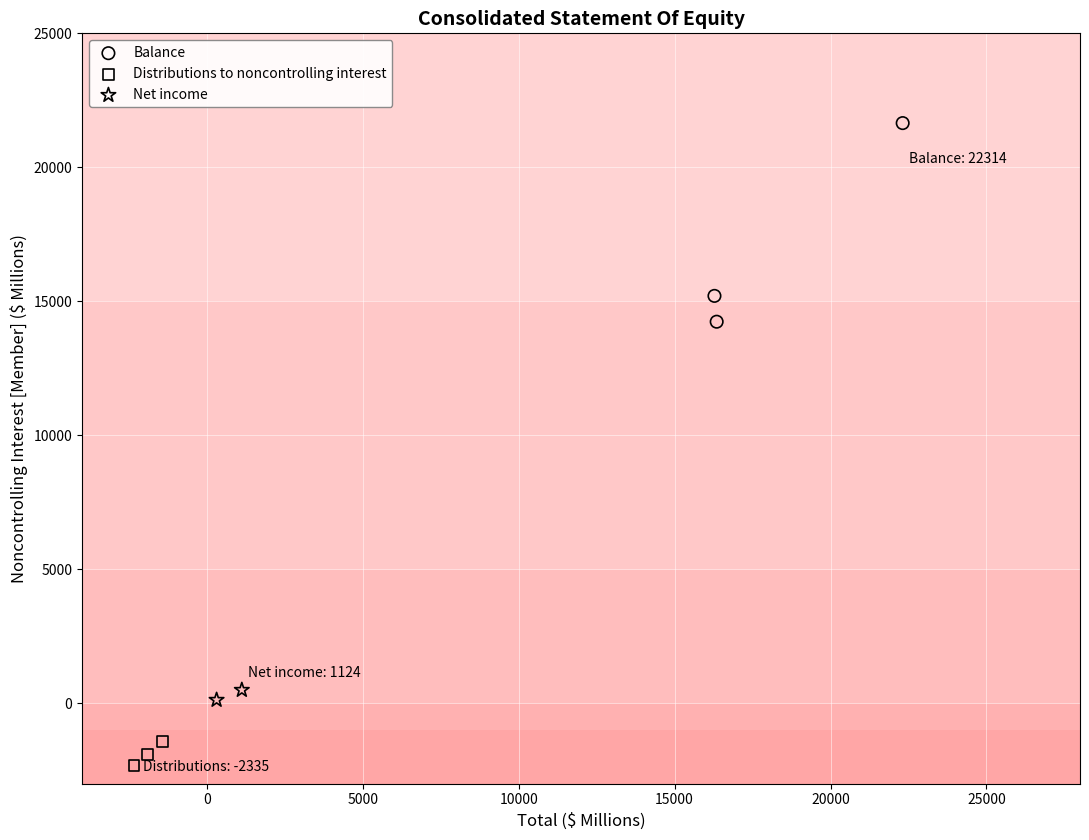

Which series contains the highest Y value?

Balance